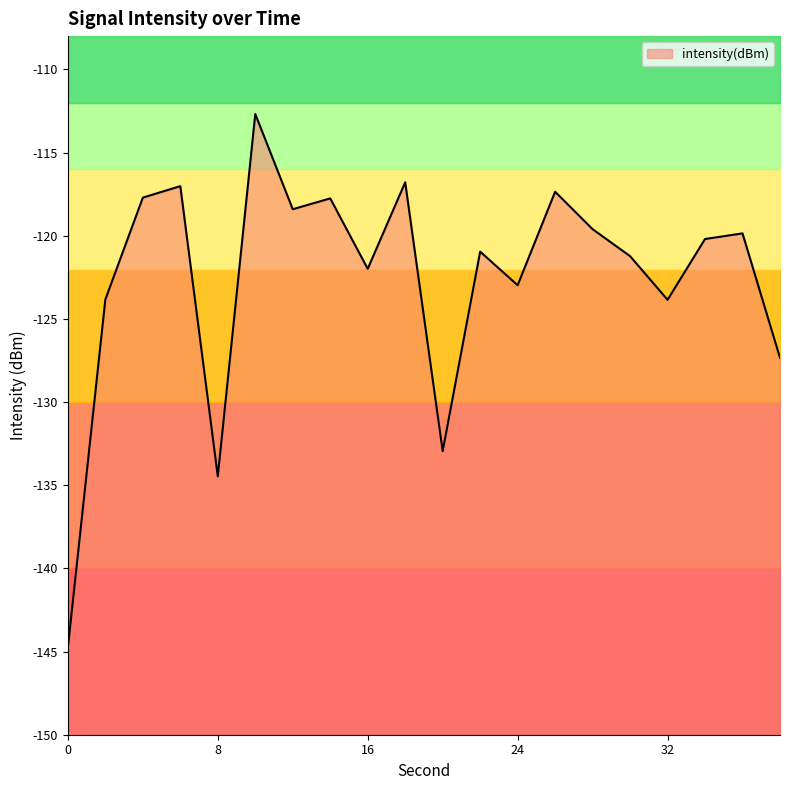

At which category does the data reach its first local valley?

8